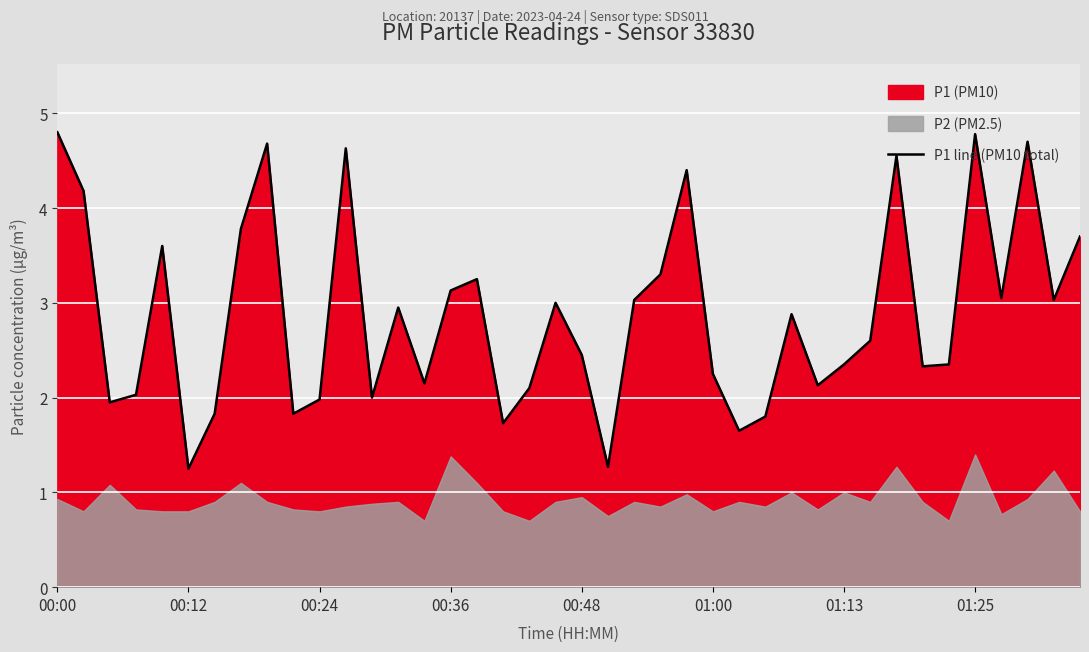

What is the value of the 30th point from the left?

2.1